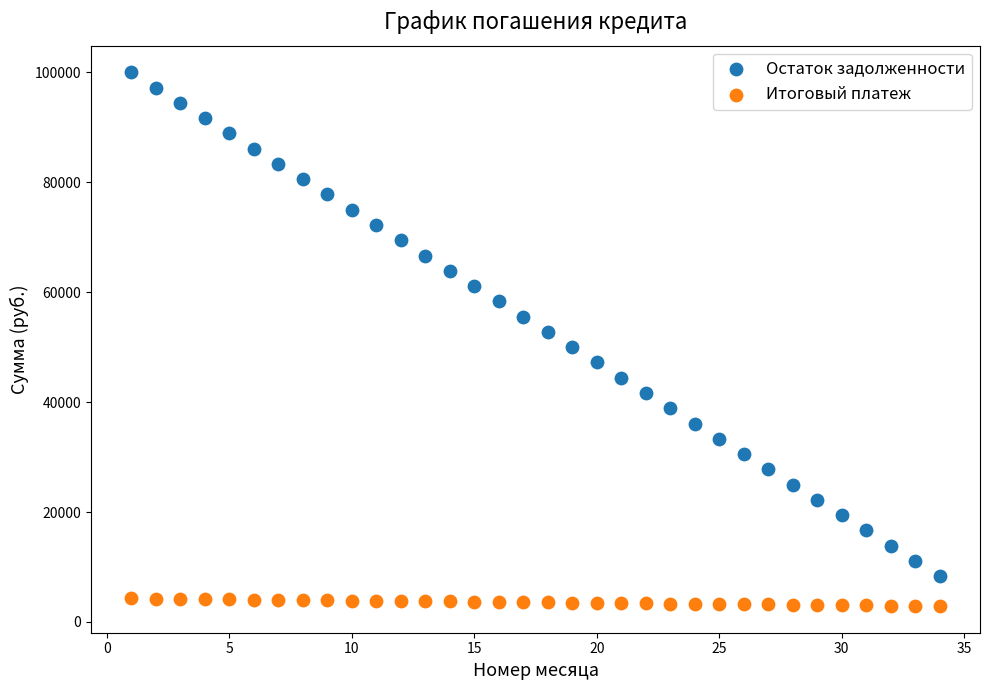

Which series has the largest Y range (max minus min)?

Остаток задолженности